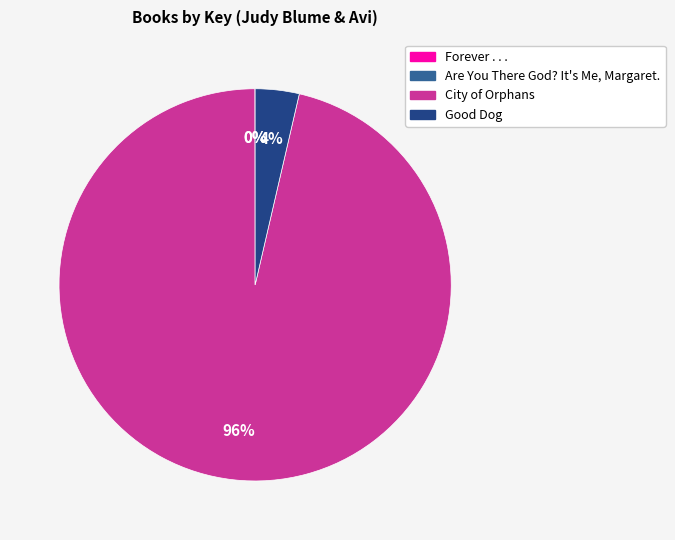

What is the largest slice in the pie chart?

City of Orphans